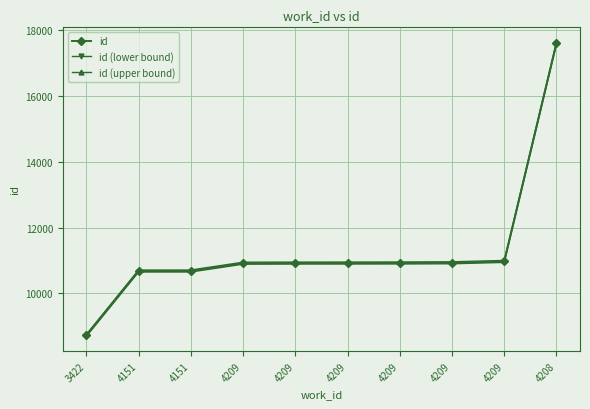

How many data points does each series have?

10